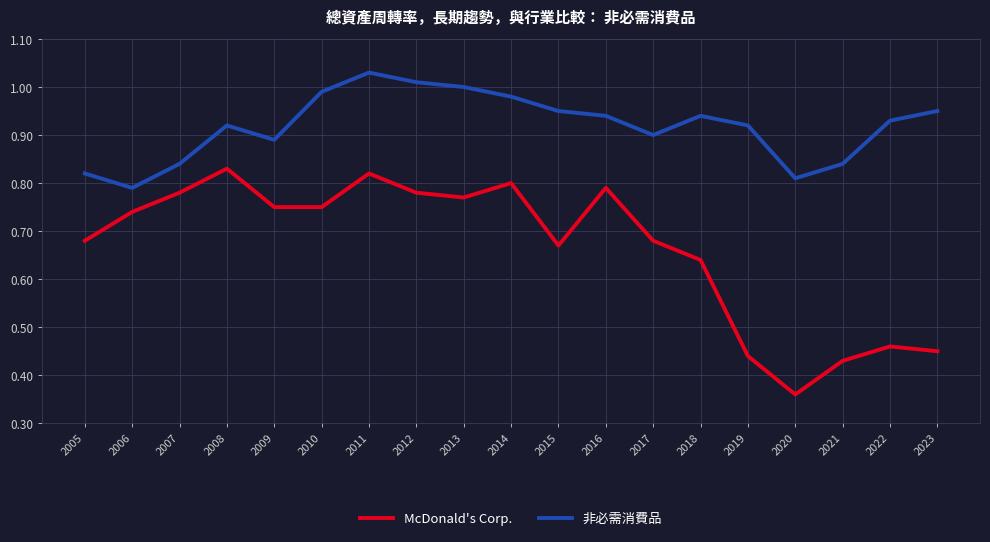

The value of 非必需消費品 at 2010 is 1.0. True or false?

True